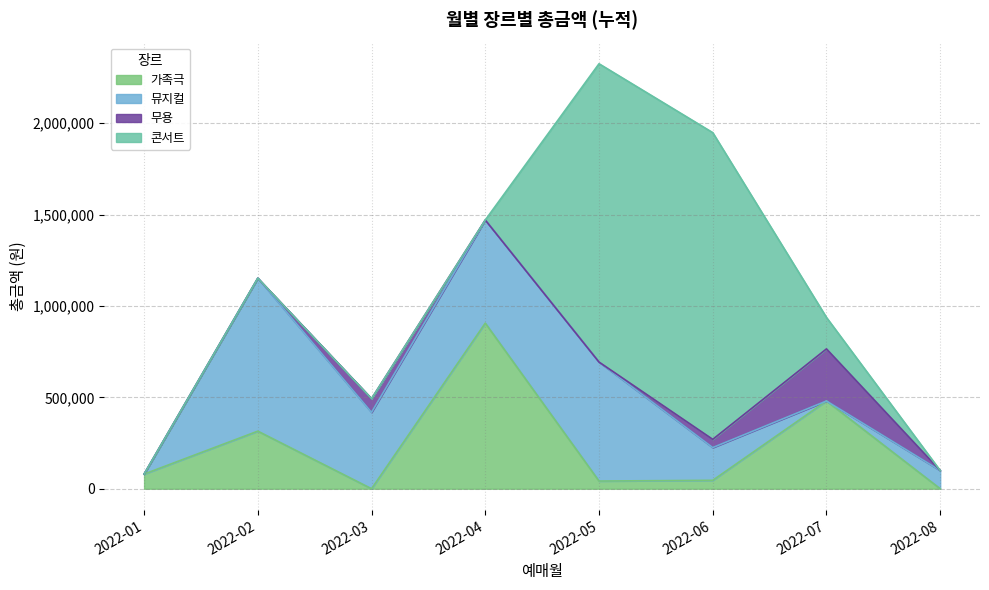

What is the maximum value for 가족극?

906000